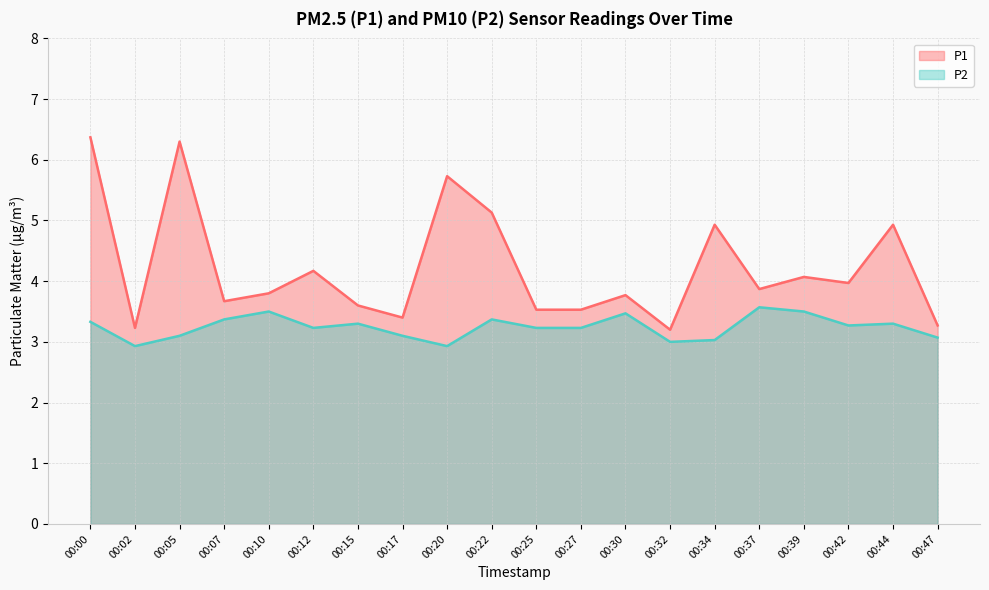

Which series has the largest range (max minus min)?

P1